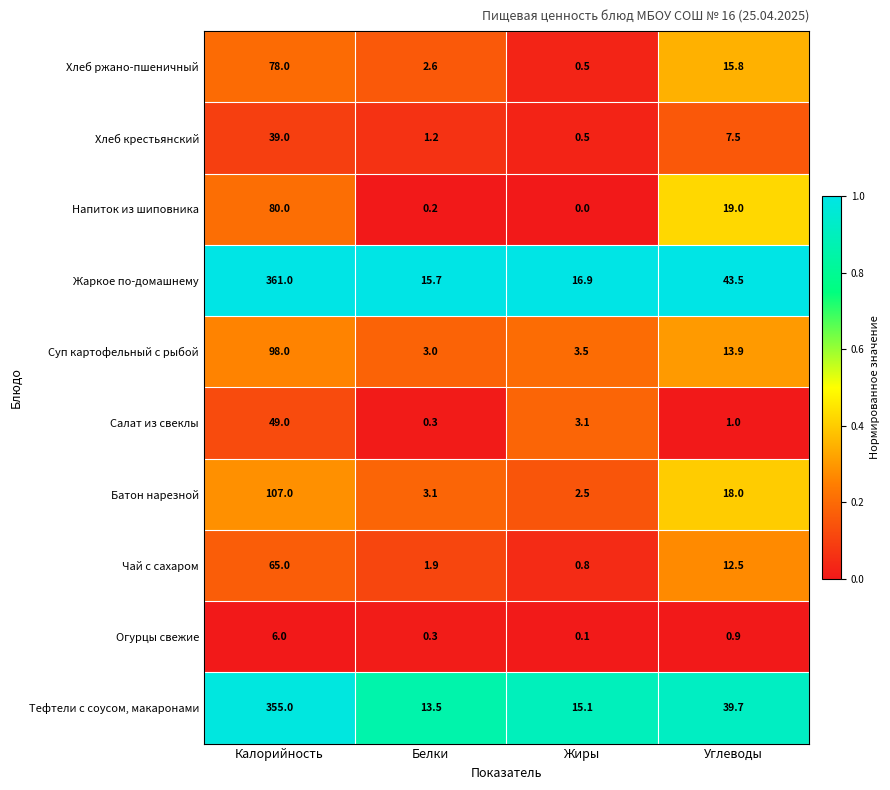

What is the sum of the Жаркое по-домашнему values at Углеводы and Жиры?

60.4